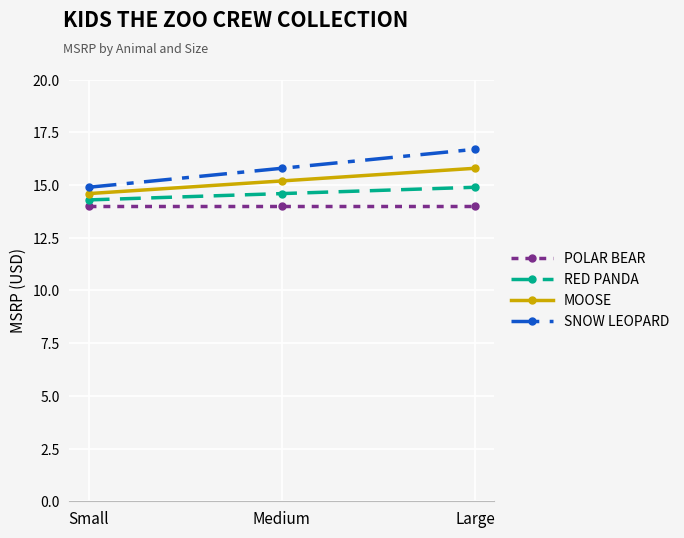

What is the difference between the SNOW LEOPARD values at Large and Small?

1.8